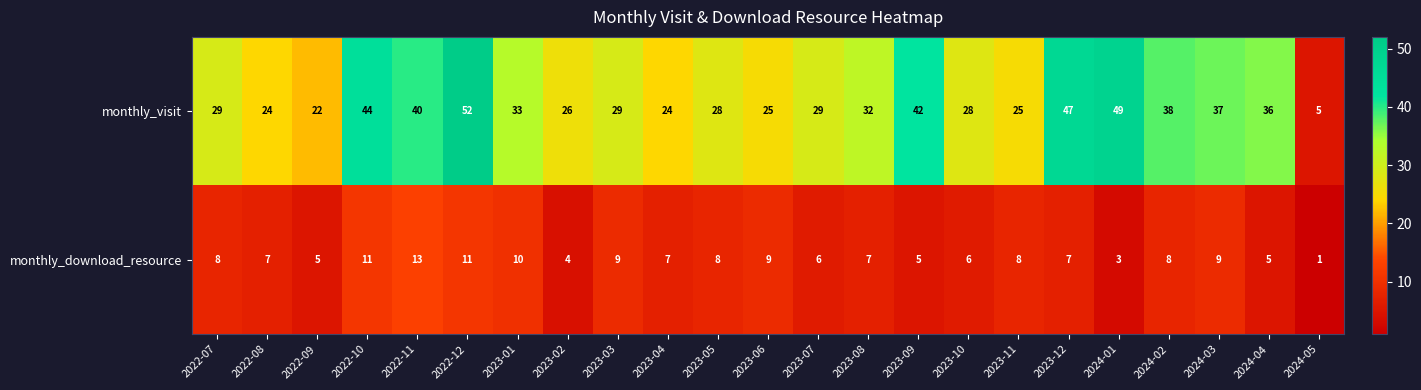

At which category is the sum across all series the highest?

2022-12